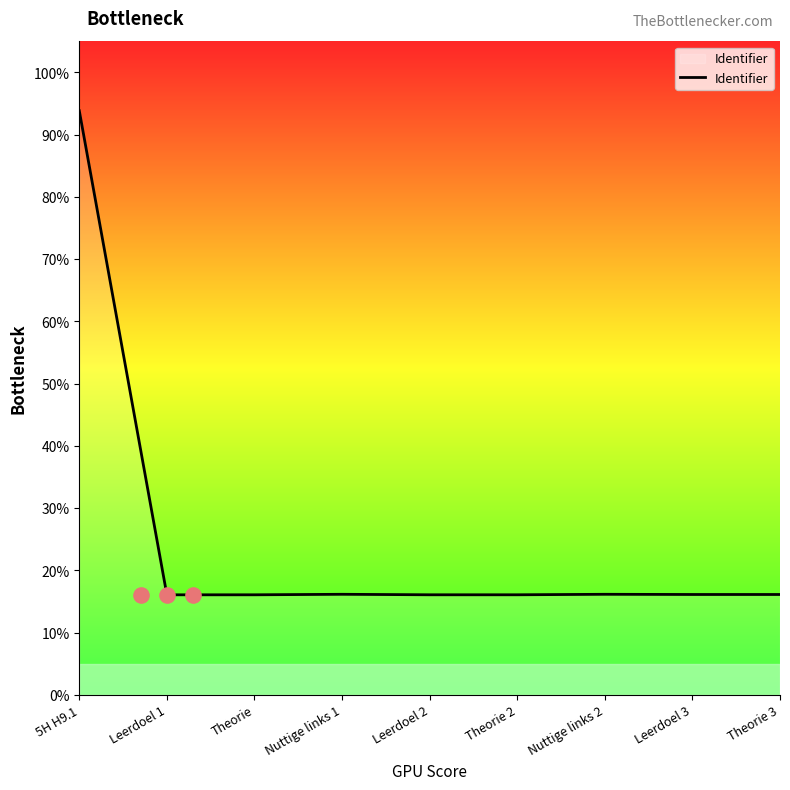

Approximately how many times larger is the value at 5H H9.1 compared to Nuttige links 1?

5.8